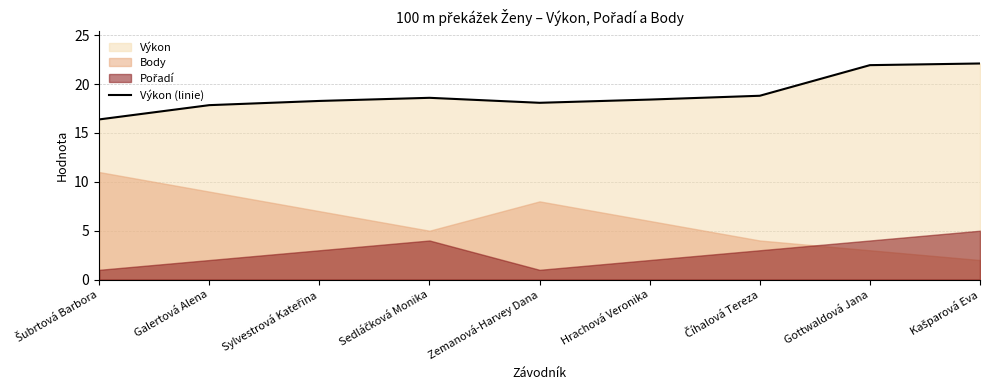

How many values are below 18?

2